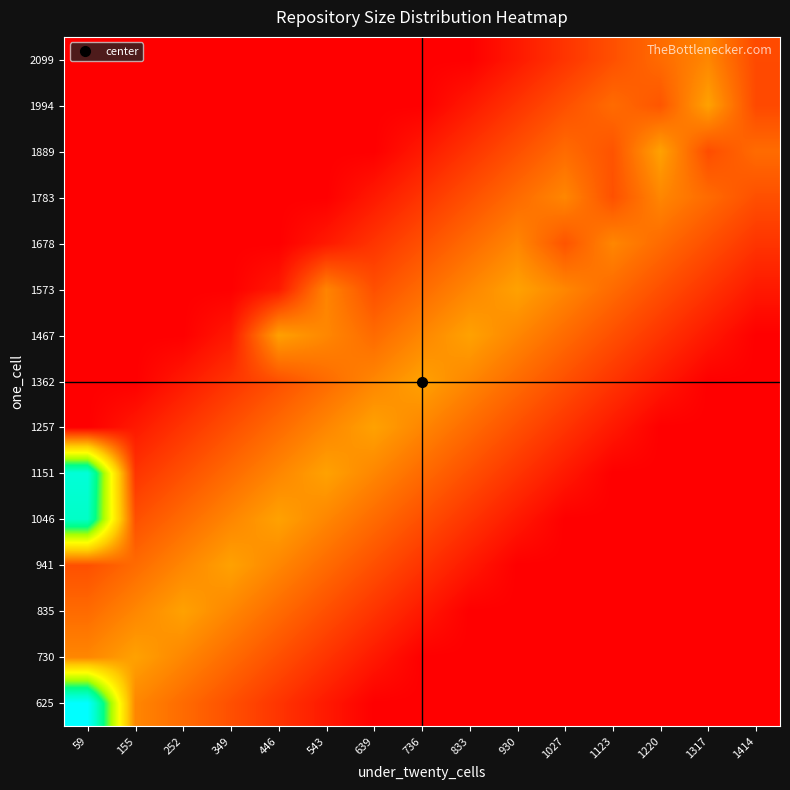

Reading left to right, list all the values displayed in this chart.

625: 59=10.4	155=2.6	252=2.1	349=1.6	446=1.0	543=0.5	639=0.0	736=0.0	833=0.0	930=0.0	1027=0.0	1123=0.0	1220=0.0	1317=0.0	1414=0.0
730: 59=2.6	155=3.1	252=2.6	349=2.1	446=1.6	543=1.0	639=0.5	736=0.0	833=0.0	930=0.0	1027=0.0	1123=0.0	1220=0.0	1317=0.0	1414=0.0
835: 59=2.1	155=2.6	252=3.1	349=2.6	446=2.1	543=1.6	639=1.0	736=0.5	833=0.0	930=0.0	1027=0.0	1123=0.0	1220=0.0	1317=0.0	1414=0.0
941: 59=1.6	155=2.1	252=2.6	349=3.1	446=2.6	543=2.1	639=1.6	736=1.0	833=0.5	930=0.0	1027=0.0	1123=0.0	1220=0.0	1317=0.0	1414=0.0
1046: 59=9.0	155=1.6	252=2.1	349=2.6	446=3.1	543=2.6	639=2.1	736=1.6	833=1.0	930=0.5	1027=0.0	1123=0.0	1220=0.0	1317=0.0	1414=0.0
1151: 59=9.4	155=1.0	252=1.6	349=2.1	446=2.6	543=3.1	639=2.6	736=2.1	833=1.6	930=1.0	1027=0.5	1123=0.0	1220=0.0	1317=0.0	1414=0.0
1257: 59=0.0	155=0.5	252=1.0	349=1.6	446=2.1	543=2.6	639=3.1	736=2.6	833=2.1	930=1.6	1027=1.0	1123=0.5	1220=0.0	1317=0.0	1414=0.0
1362: 59=0.0	155=0.0	252=0.5	349=1.0	446=1.6	543=2.1	639=2.6	736=3.1	833=2.6	930=2.1	1027=1.6	1123=1.0	1220=0.5	1317=0.0	1414=0.0
1467: 59=0.0	155=0.0	252=0.0	349=0.5	446=3.1	543=2.6	639=2.1	736=2.6	833=3.1	930=2.6	1027=2.1	1123=1.6	1220=1.0	1317=0.5	1414=0.0
1573: 59=0.0	155=0.0	252=0.0	349=0.0	446=0.5	543=2.6	639=1.6	736=2.1	833=2.6	930=3.1	1027=2.6	1123=2.1	1220=1.6	1317=1.0	1414=0.5
1678: 59=0.0	155=0.0	252=0.0	349=0.0	446=0.0	543=0.5	639=1.0	736=1.6	833=2.1	930=2.6	1027=1.7	1123=2.6	1220=2.1	1317=1.6	1414=1.0
1783: 59=0.0	155=0.0	252=0.0	349=0.0	446=0.0	543=0.0	639=0.5	736=1.0	833=1.6	930=2.1	1027=2.6	1123=1.6	1220=2.6	1317=2.1	1414=1.6
1889: 59=0.0	155=0.0	252=0.0	349=0.0	446=0.0	543=0.0	639=0.0	736=0.5	833=1.0	930=1.6	1027=2.1	1123=1.6	1220=3.1	1317=1.5	1414=2.1
1994: 59=0.0	155=0.0	252=0.0	349=0.0	446=0.0	543=0.0	639=0.0	736=0.0	833=0.5	930=1.0	1027=1.6	1123=2.1	1220=1.7	1317=3.1	1414=1.4
2099: 59=0.0	155=0.0	252=0.0	349=0.0	446=0.0	543=0.0	639=0.0	736=0.0	833=0.0	930=0.5	1027=1.0	1123=1.6	1220=2.1	1317=2.6	1414=1.5